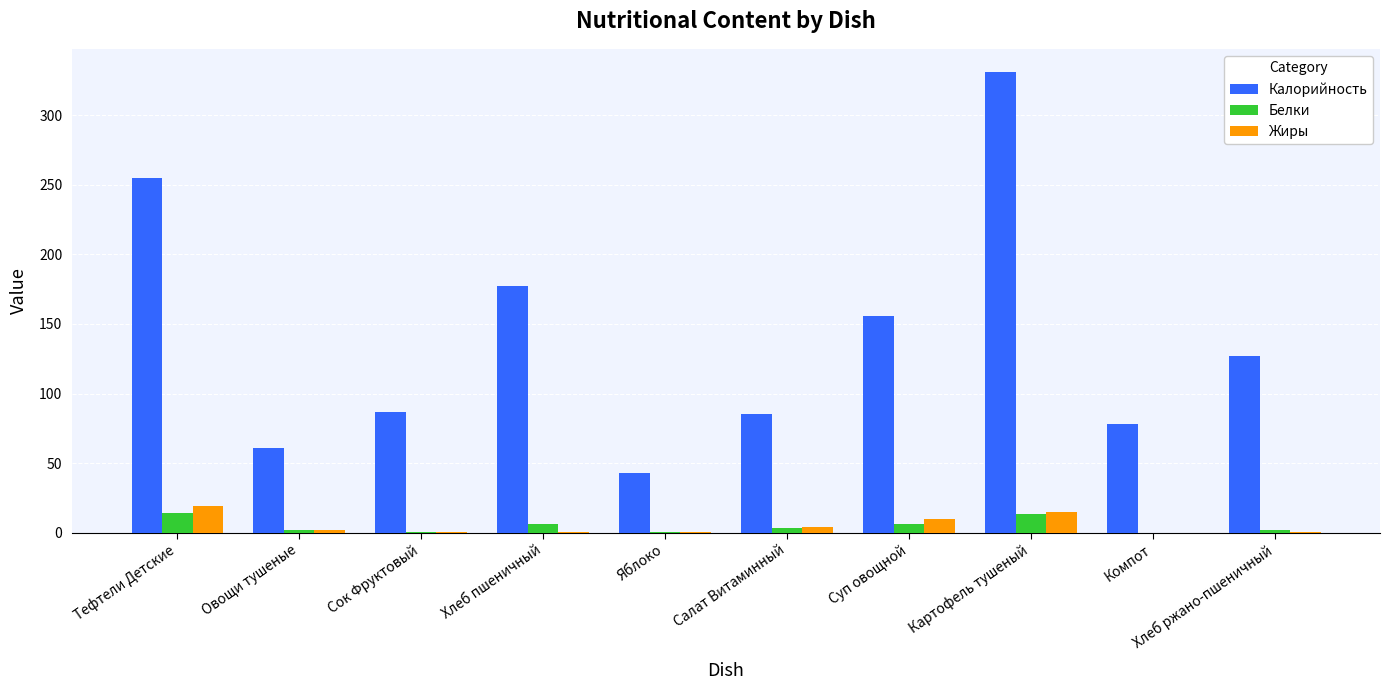

At which label is Калорийность closest to 186?

Хлеб пшеничный